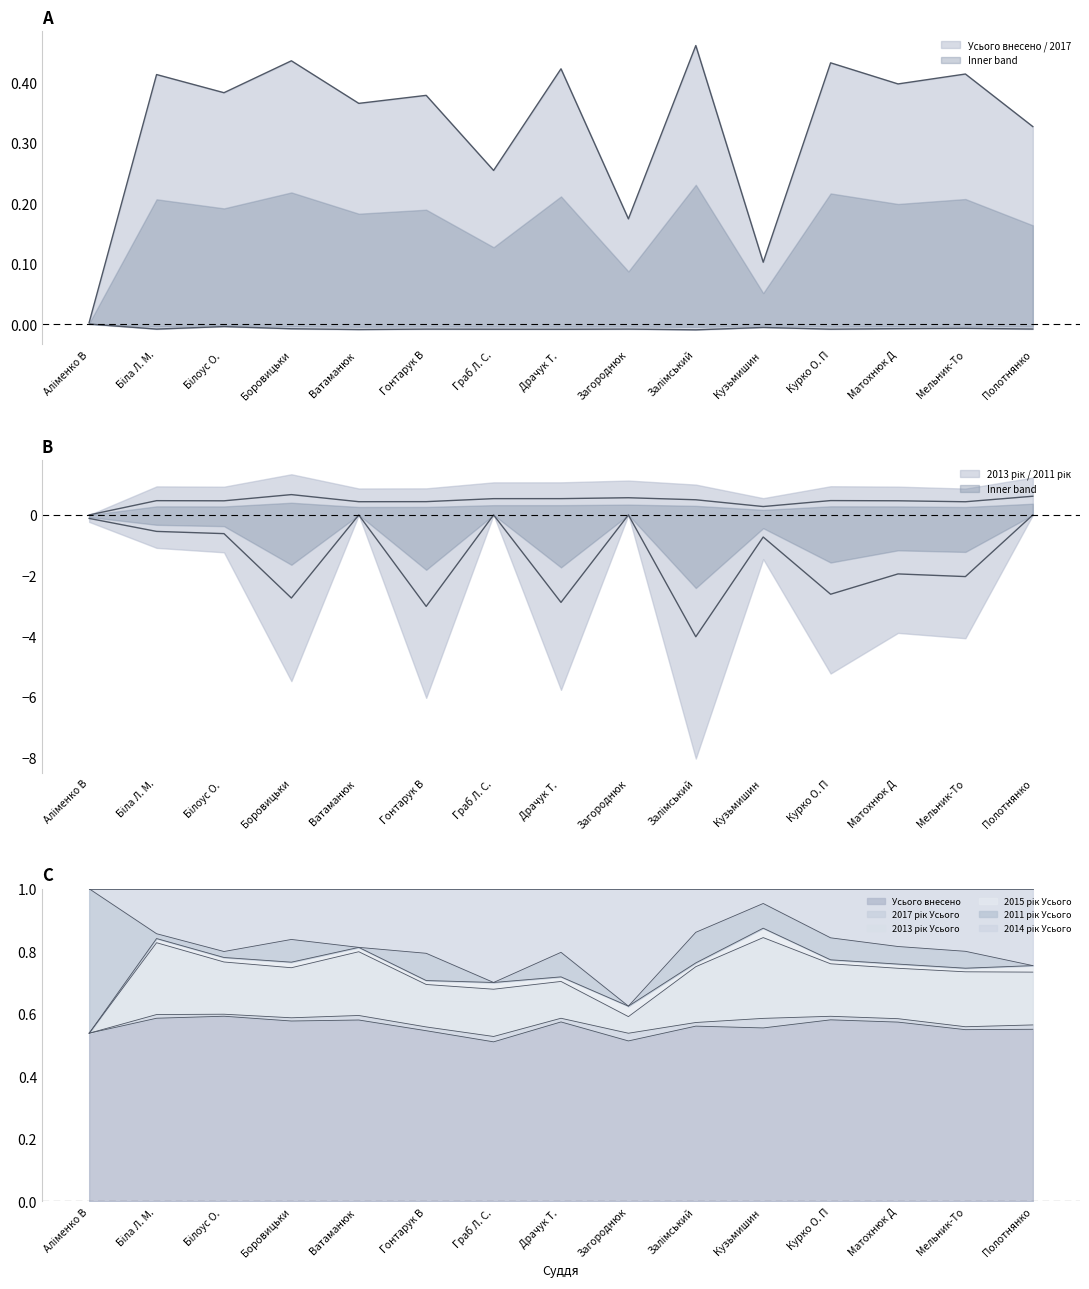

How many intersections are there between Усього внесено and 2015 рік Усього?

1